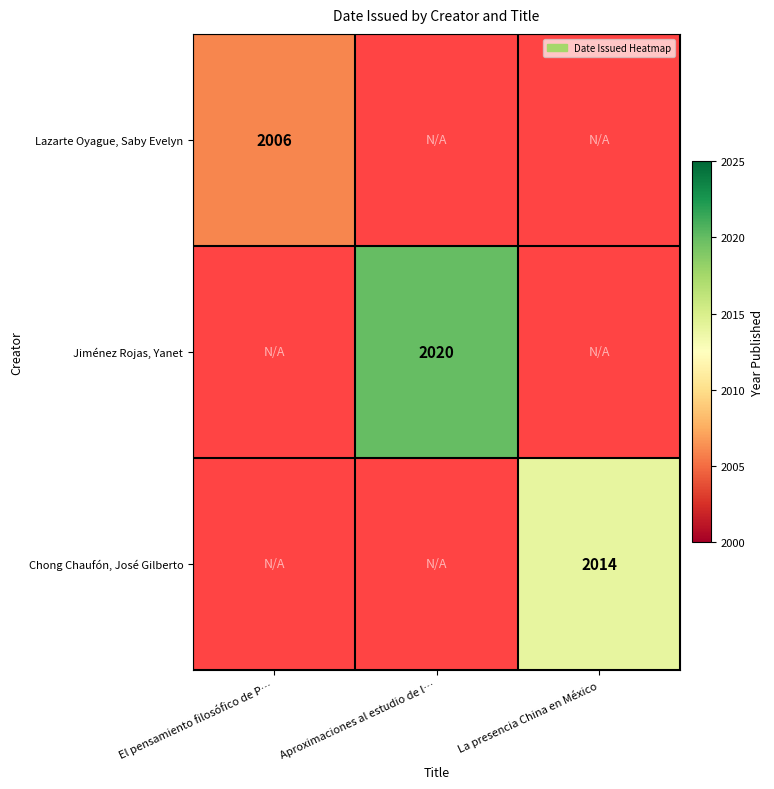

Count the number of data series in this chart.

3